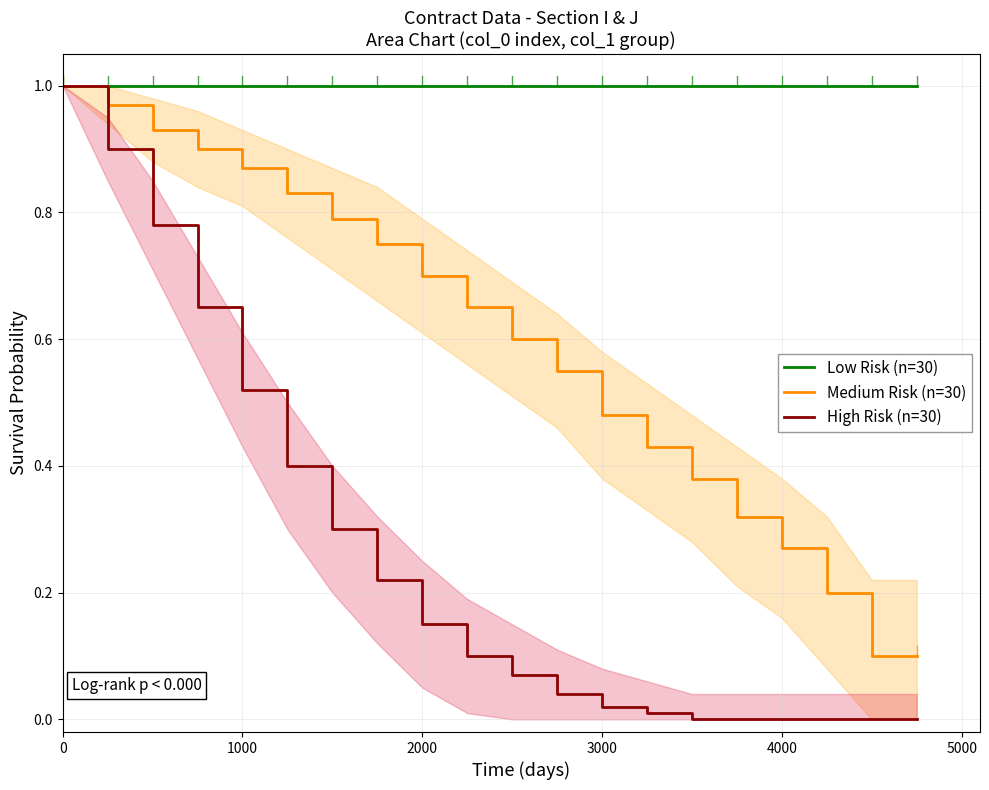

What is the greatest value displayed?

1.0